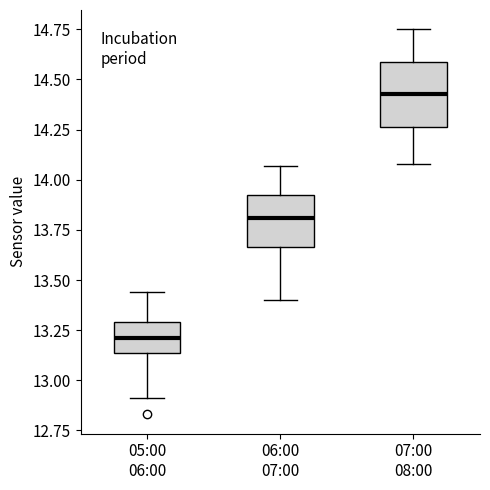

Comparing the boxes themselves (not the whiskers), which one is the tallest?

07:00 08:00